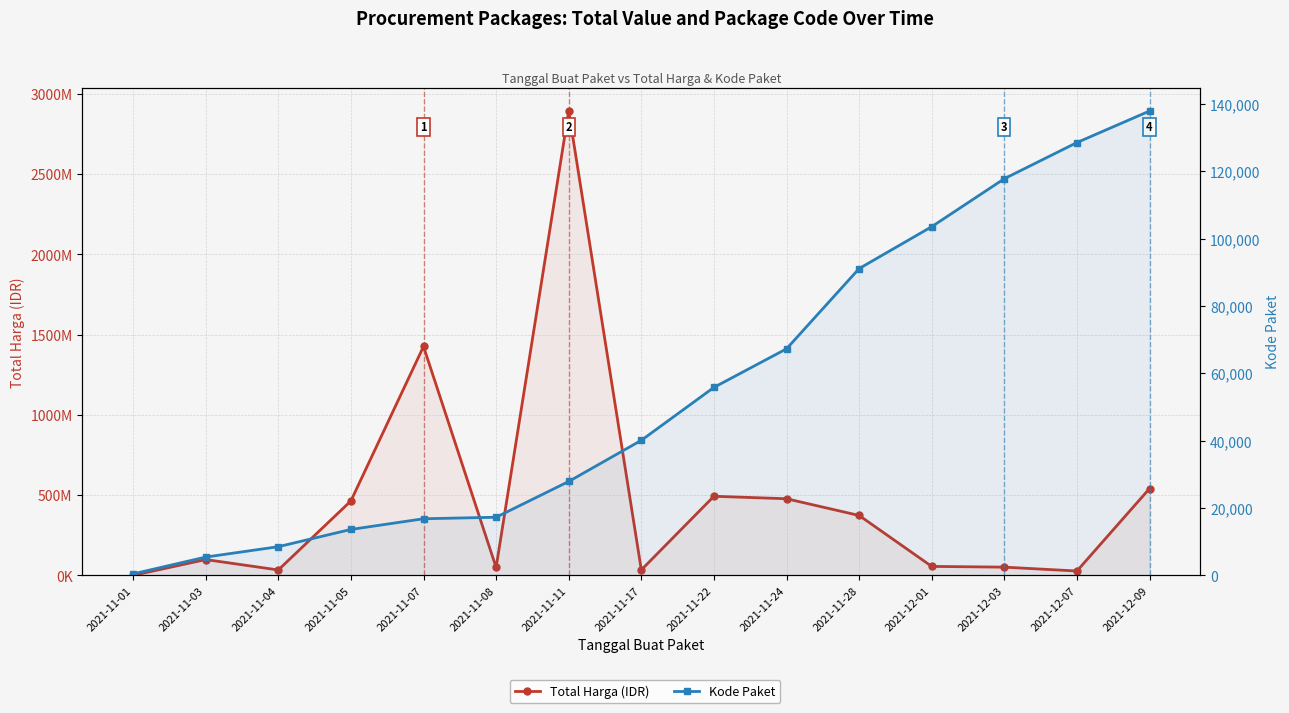

At which label does Kode Paket first exceed 40112?

2021-11-22